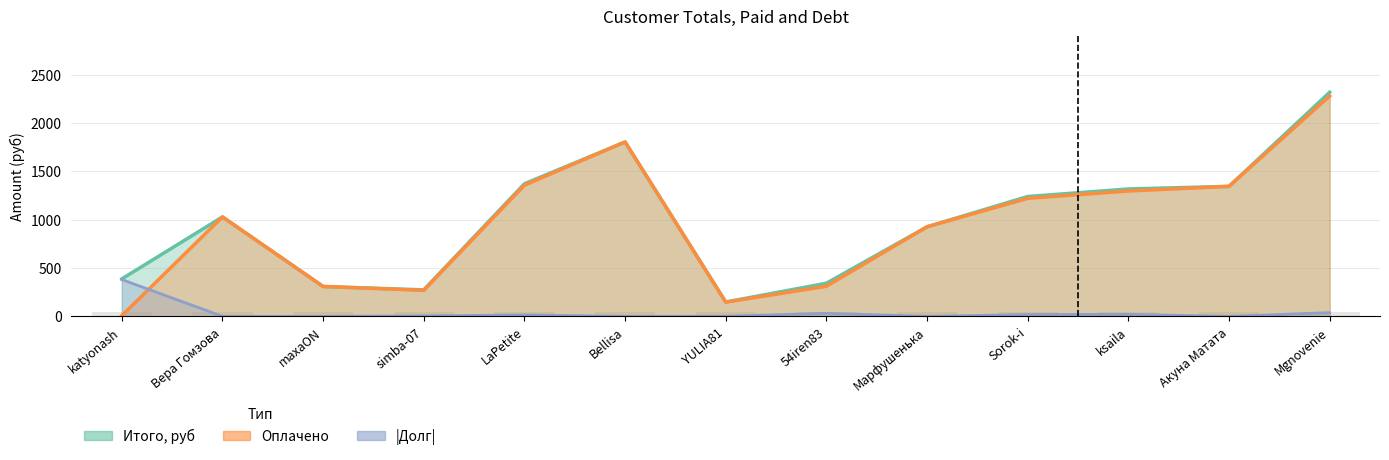

Does the chart contain any negative values?

No